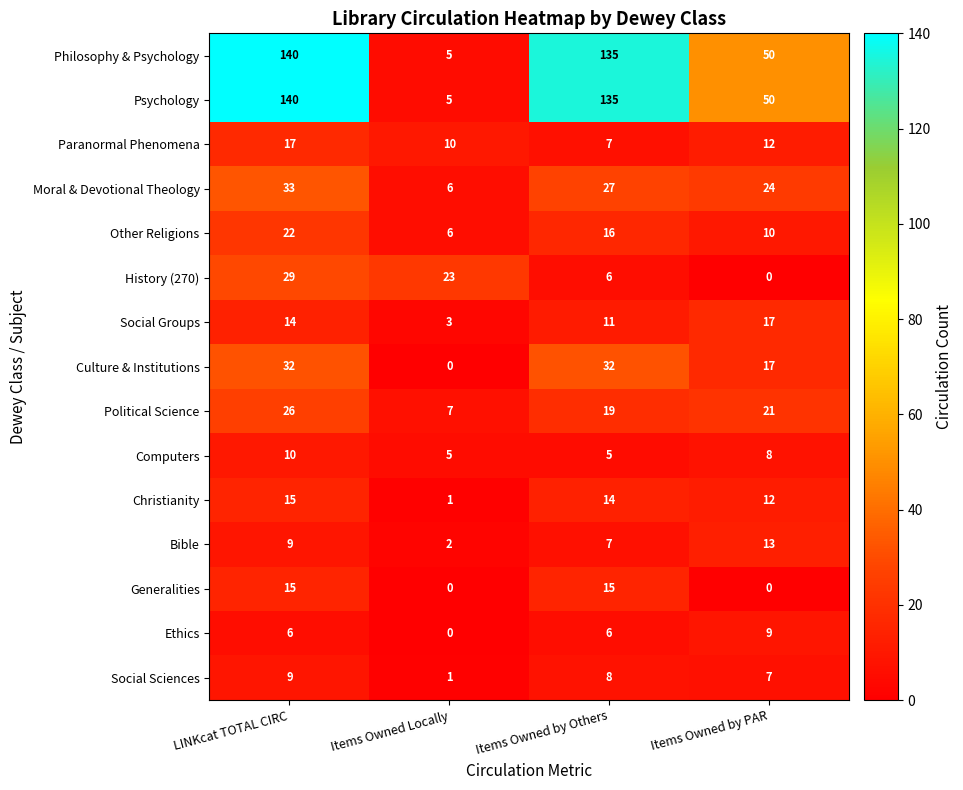

What is the total value across all series at Items Owned by PAR?

250